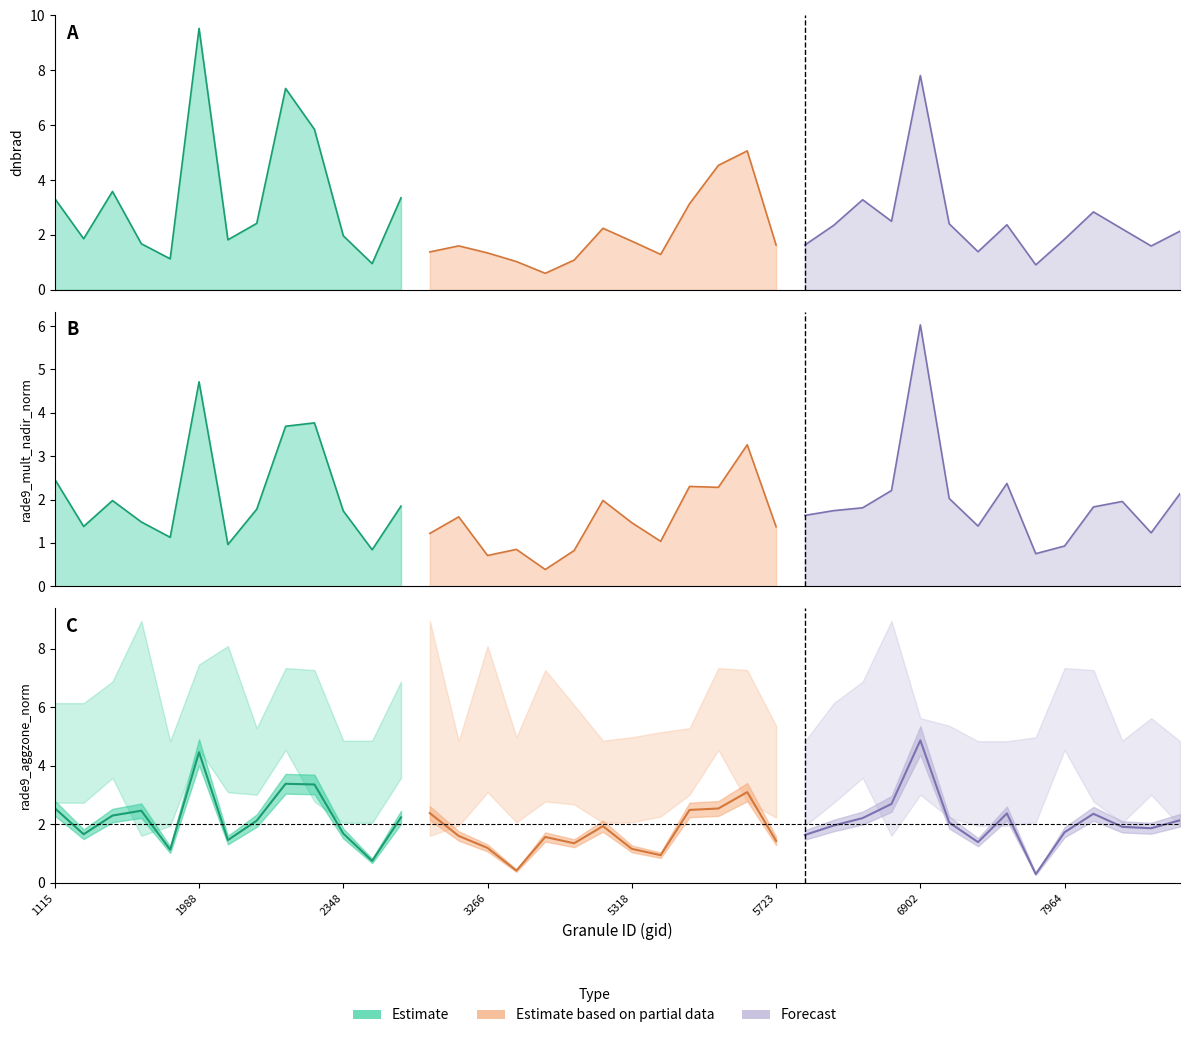

What is the average value of the dnbrad series?

2.7